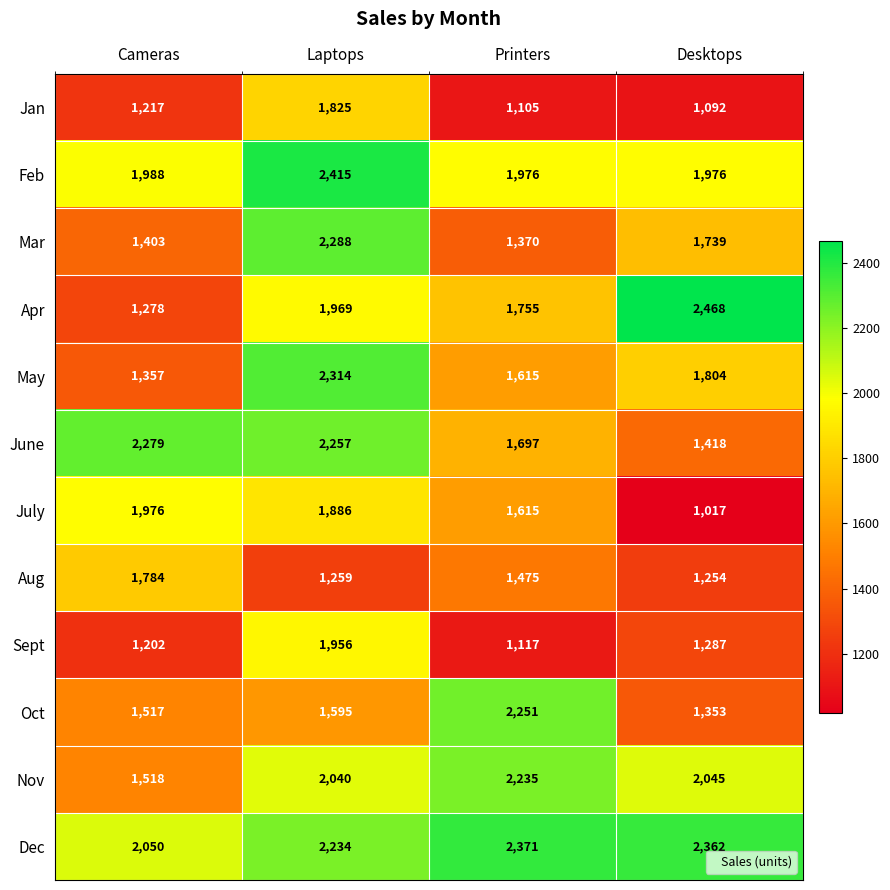

What is the difference between the highest and lowest values at Desktops?

1451